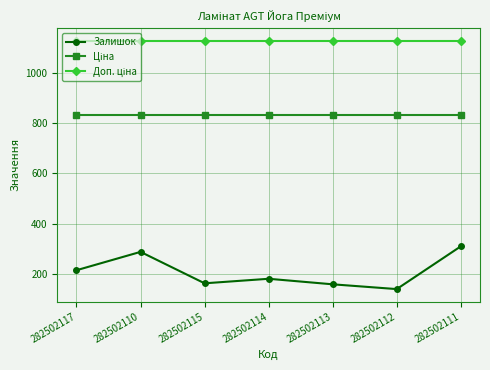

Which series has the largest range (max minus min)?

Залишок